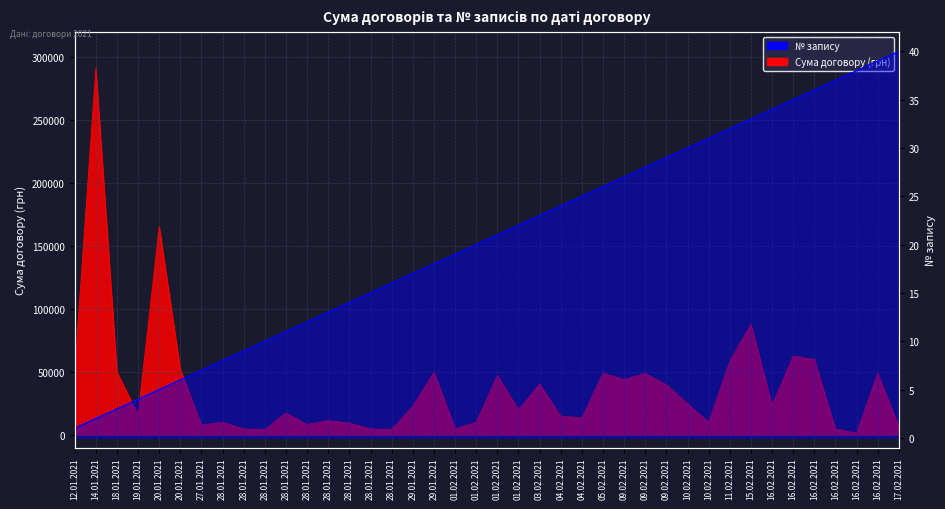

Which series has the largest range (max minus min)?

Сума договору